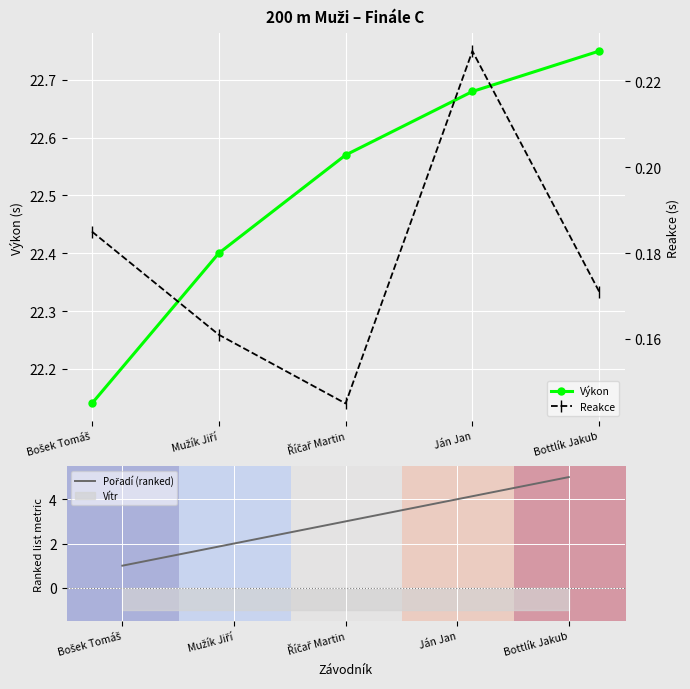

How many Výkon values are between 22 and 23?

5